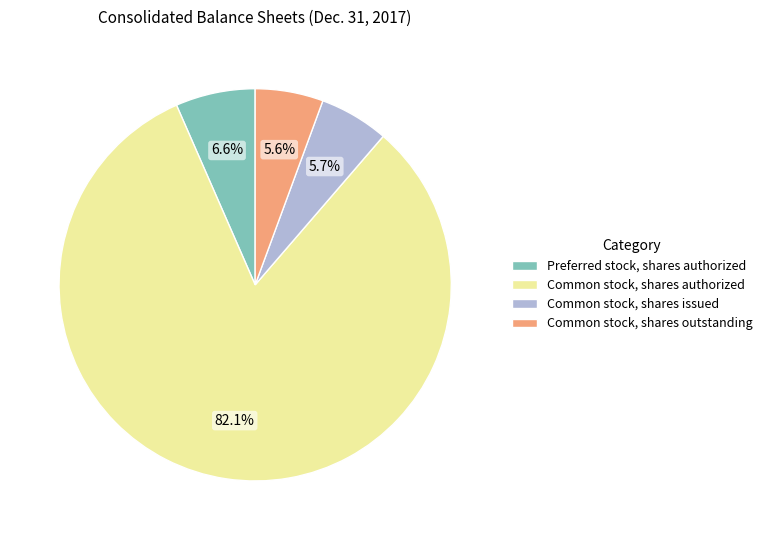

How many slices are in this pie chart?

4